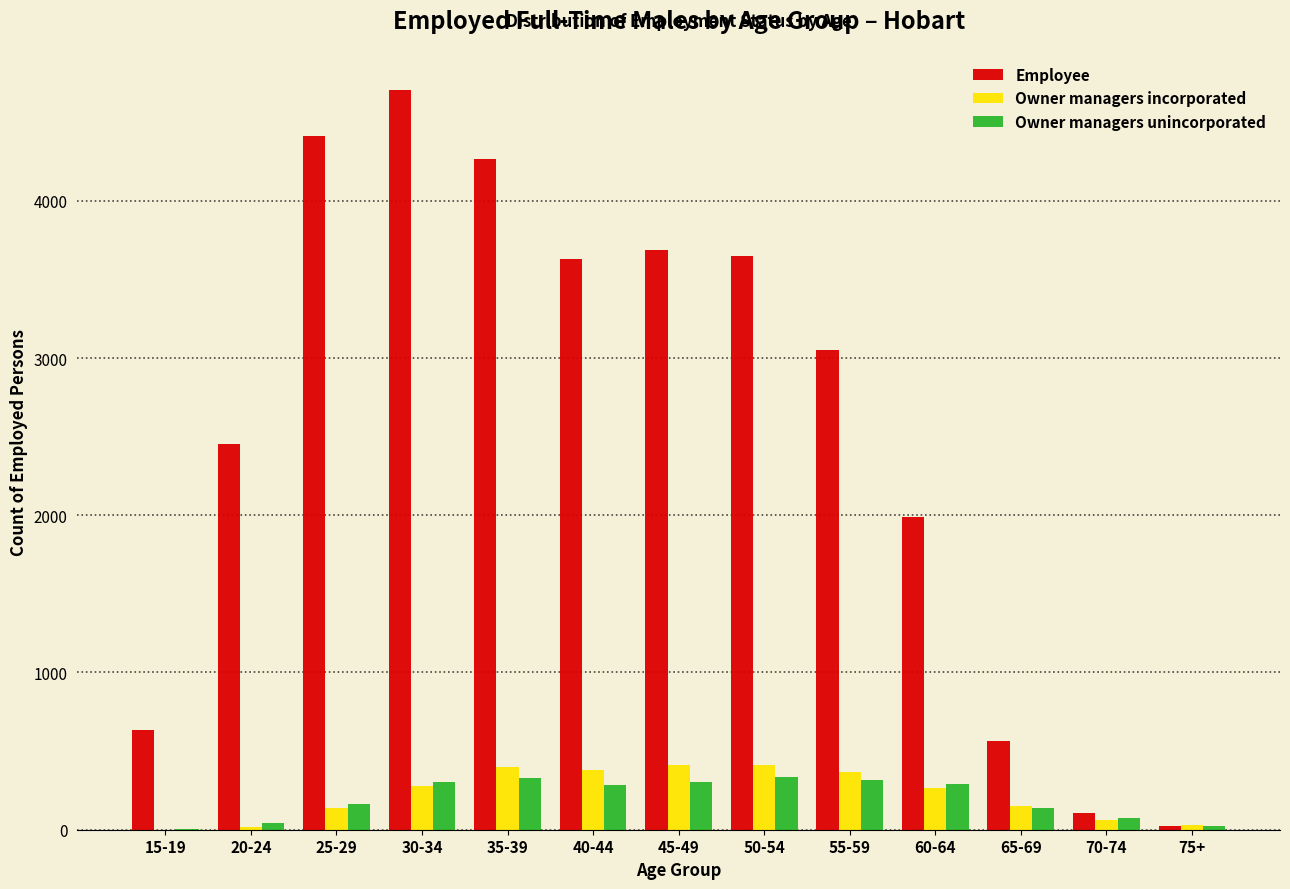

What is the sum of all Owner managers unincorporated values?

2606